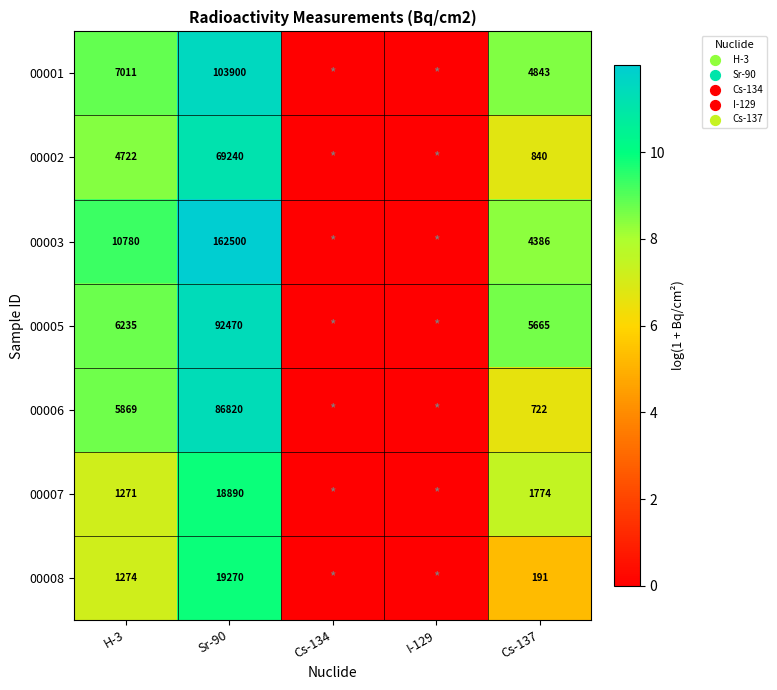

What is the sum of the 00008 values at Cs-137 and H-3?

1465